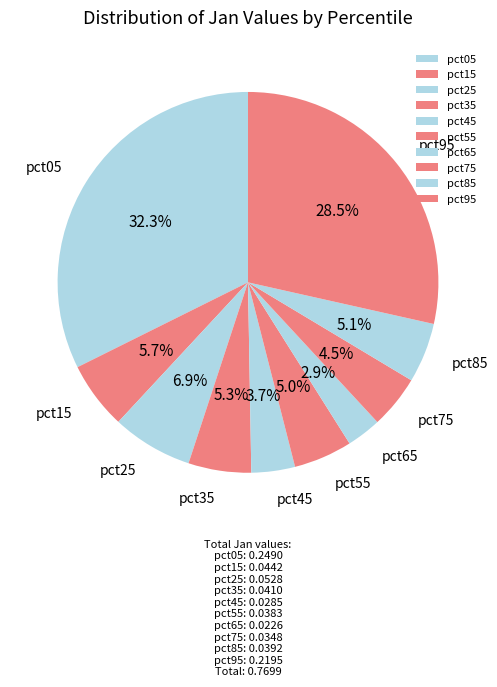

To the nearest percent, what is the difference between the largest and smallest slice percentages?

29%